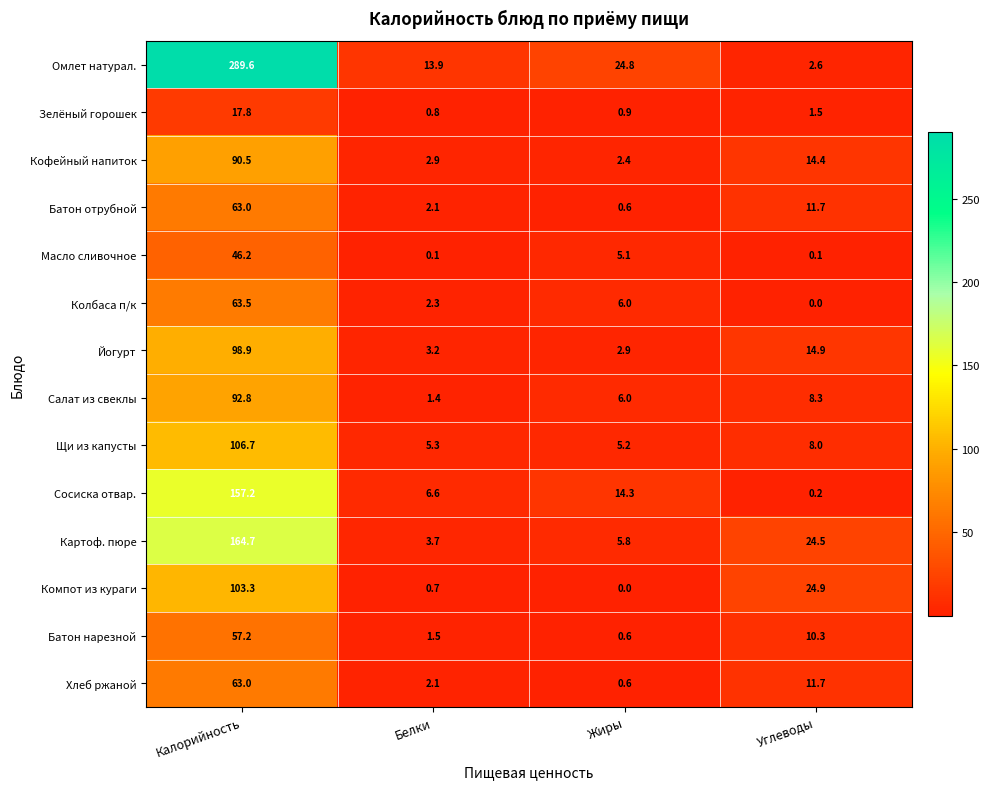

Is it true that Картоф. пюре equals 5.5 at Белки?

False